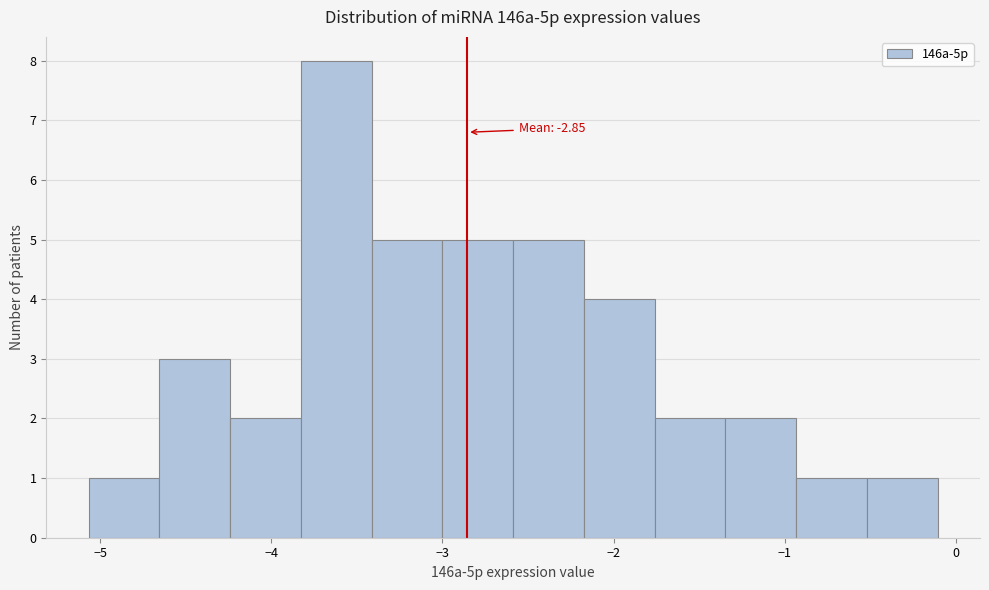

Which range on the x-axis has the tallest bar?

-3.8 to -3.4